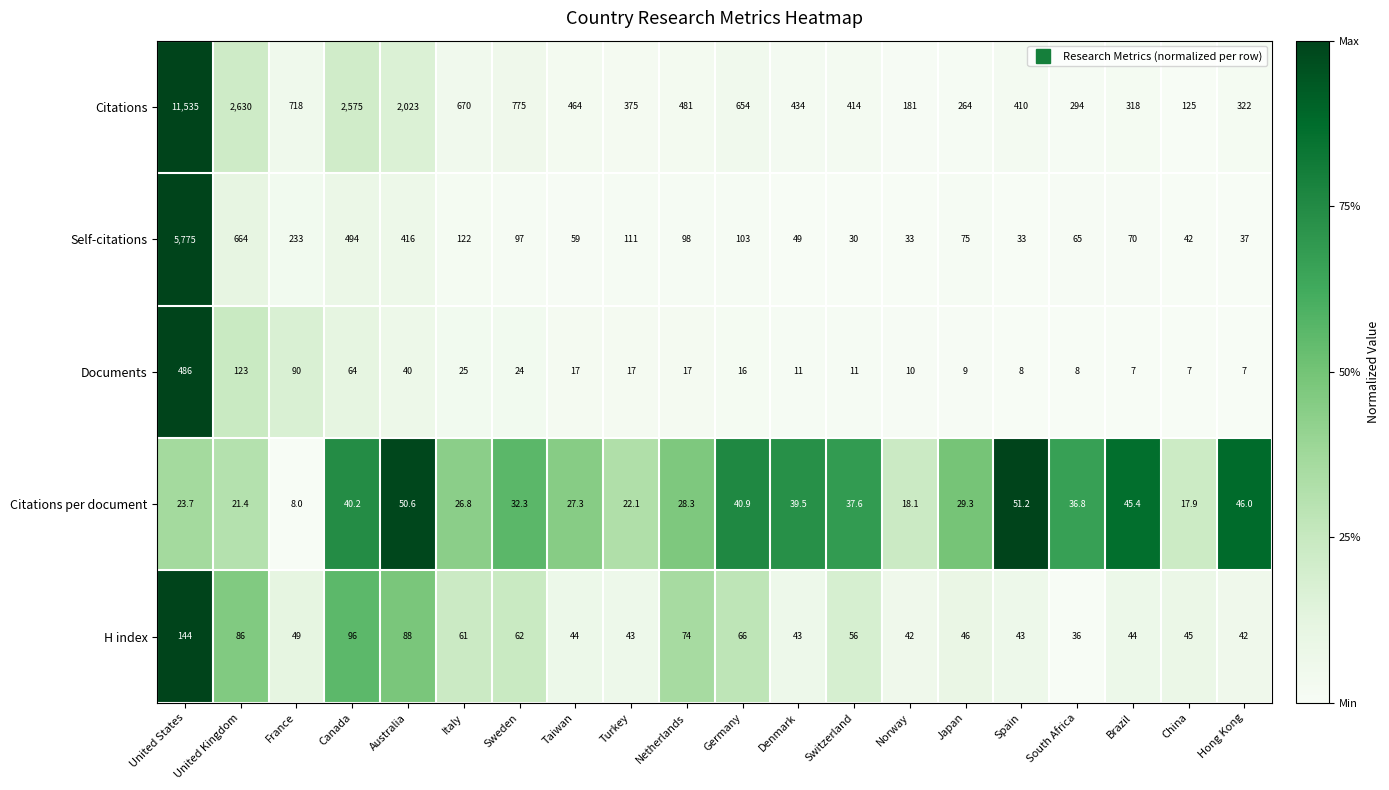

How many series are shown in this chart?

5